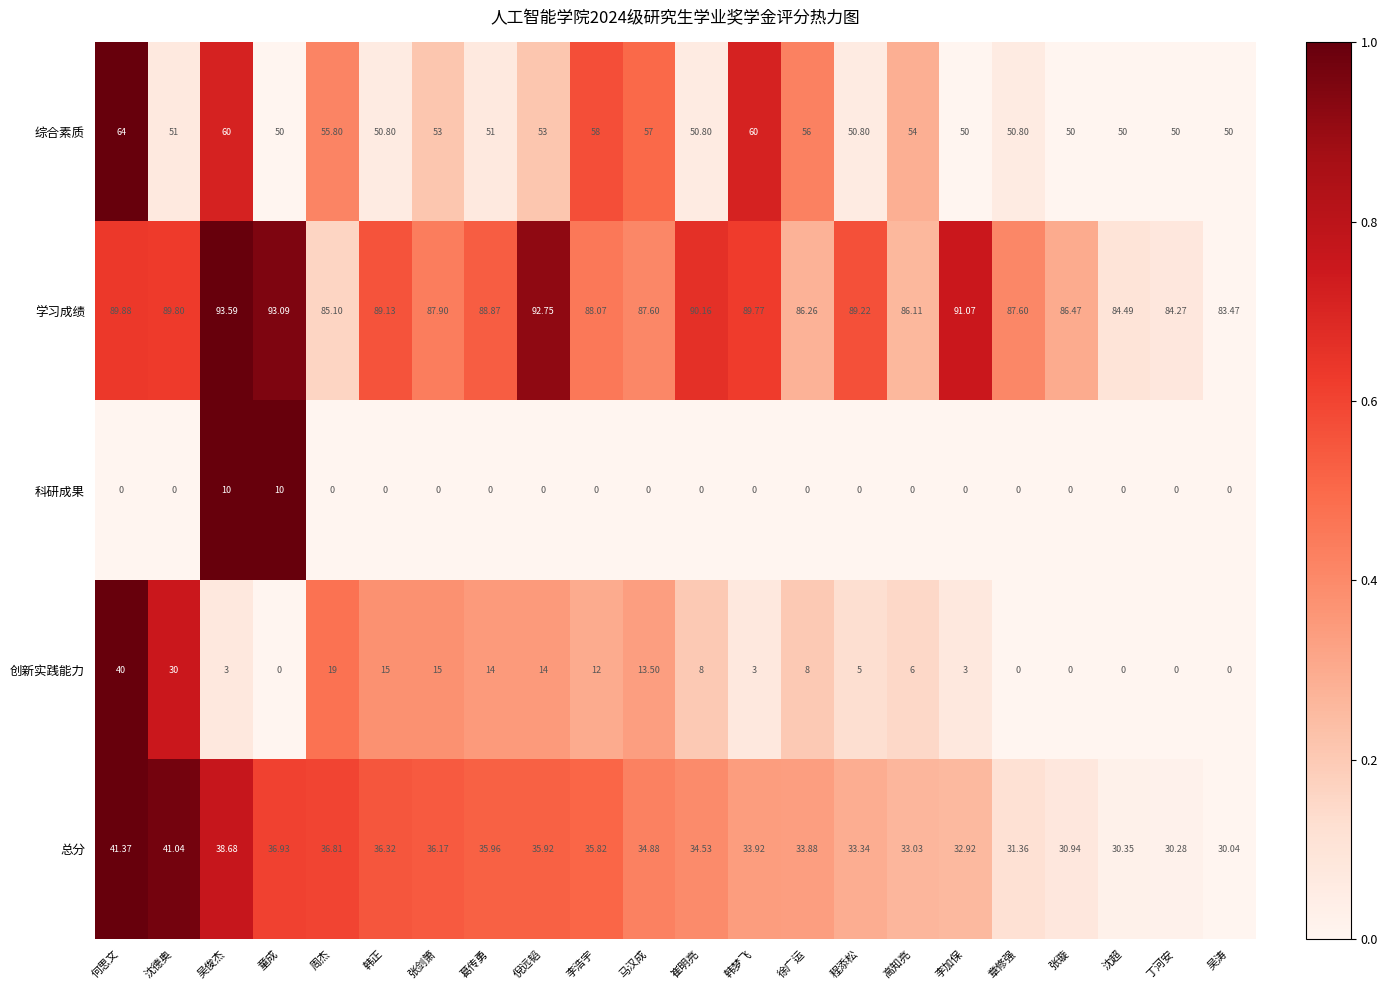

Which category has the highest value across all series?

吴俊杰